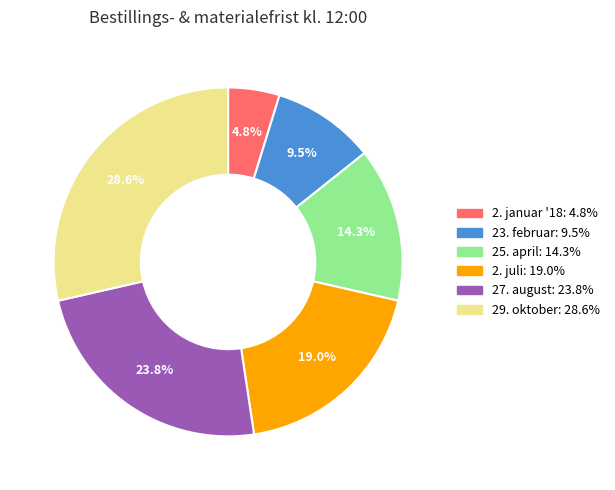

To the nearest percent, what portion does 2. juli represent?

19%